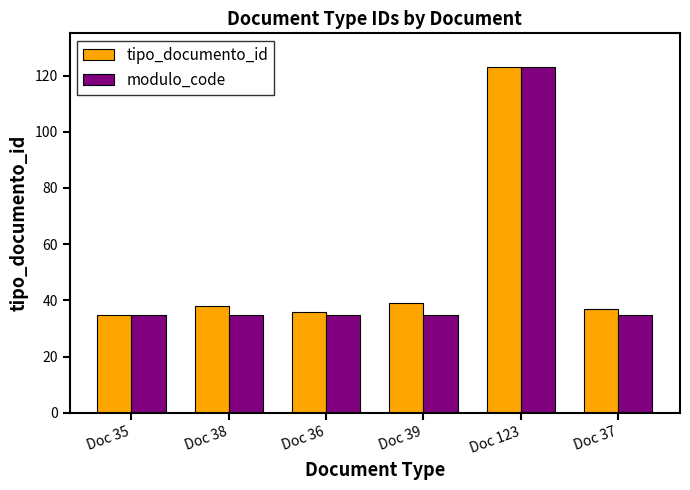

At which category is the sum across all series the highest?

Doc 123